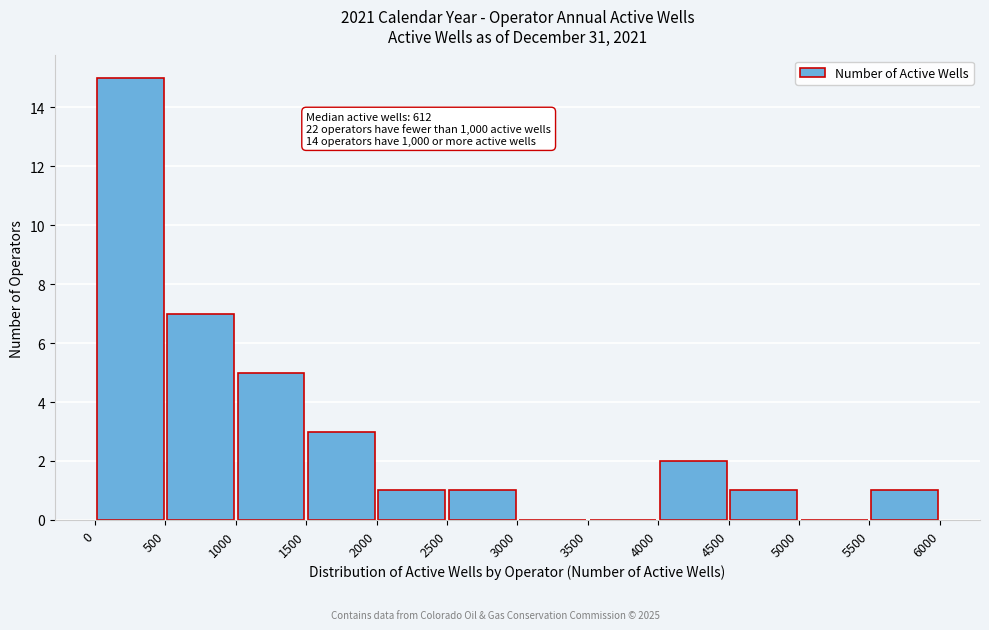

Which range on the x-axis has the tallest bar?

0 to 500